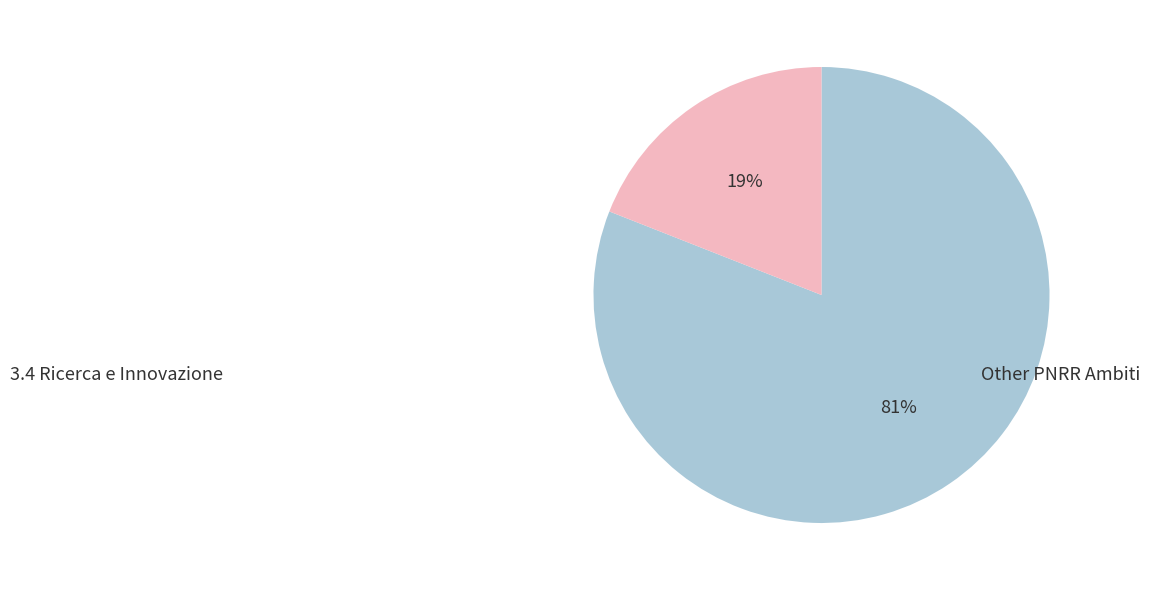

To the nearest percent, what is the difference between the largest and smallest slice percentages?

62%